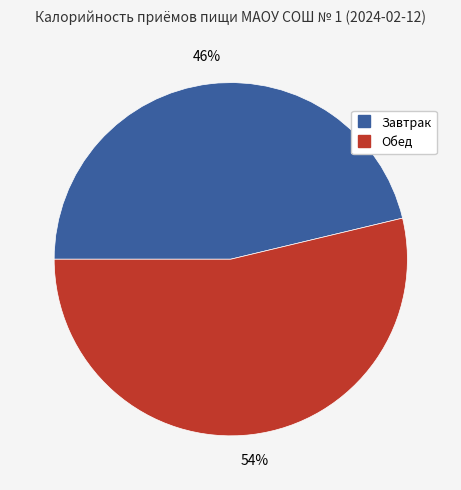

To the nearest percent, what is the average slice percentage?

50%